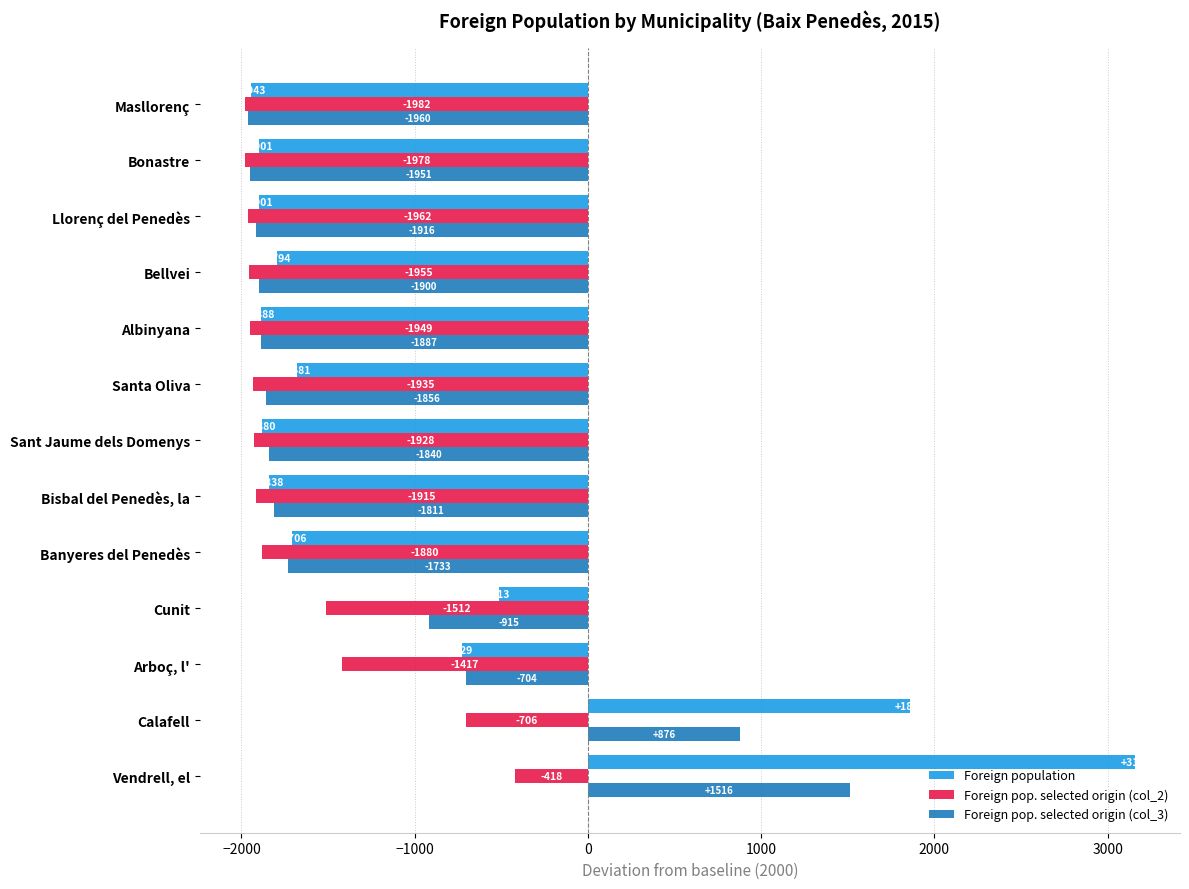

How many negative values does the Foreign pop. selected origin (col_3) series have?

11